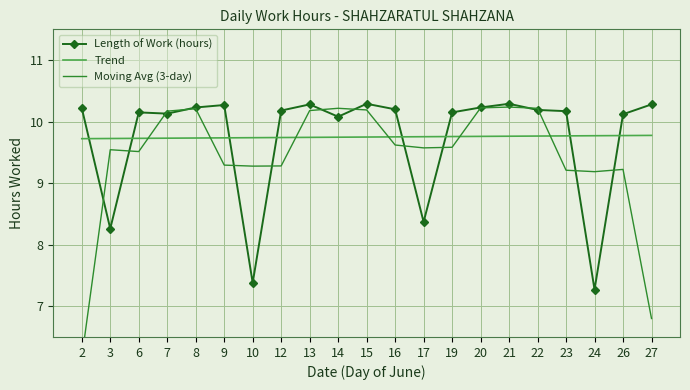

What is the difference between the maximum and minimum values in the Length of Work (hours) series?

3.0